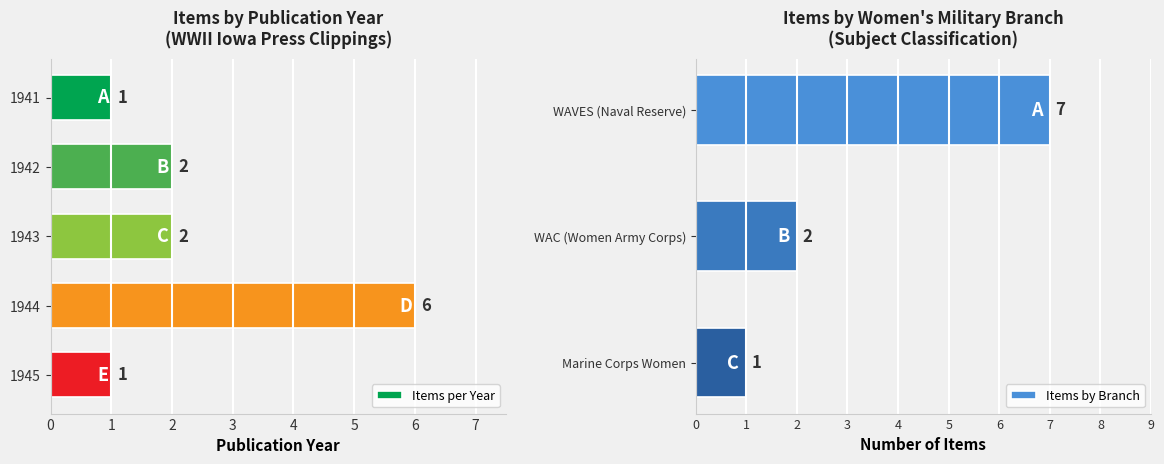

The 1942 series shows 1 at 28050. True or false?

False